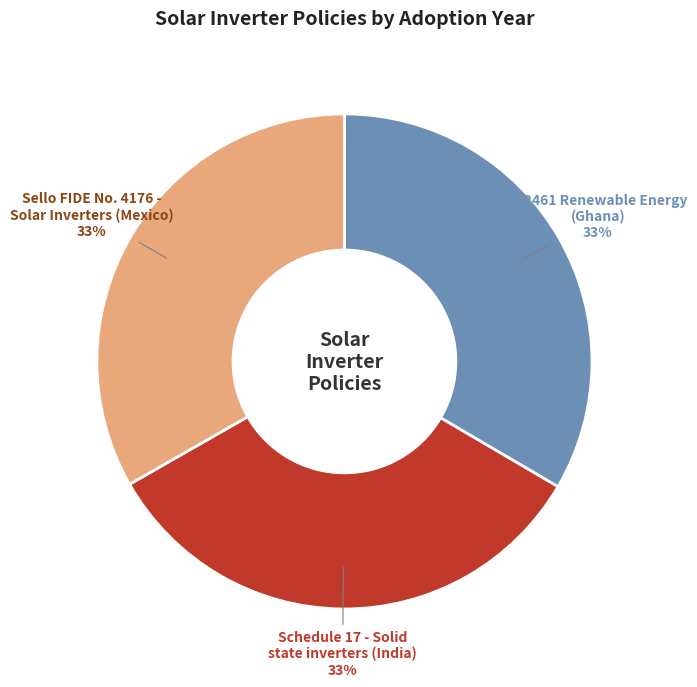

Is there a majority slice in this chart?

No